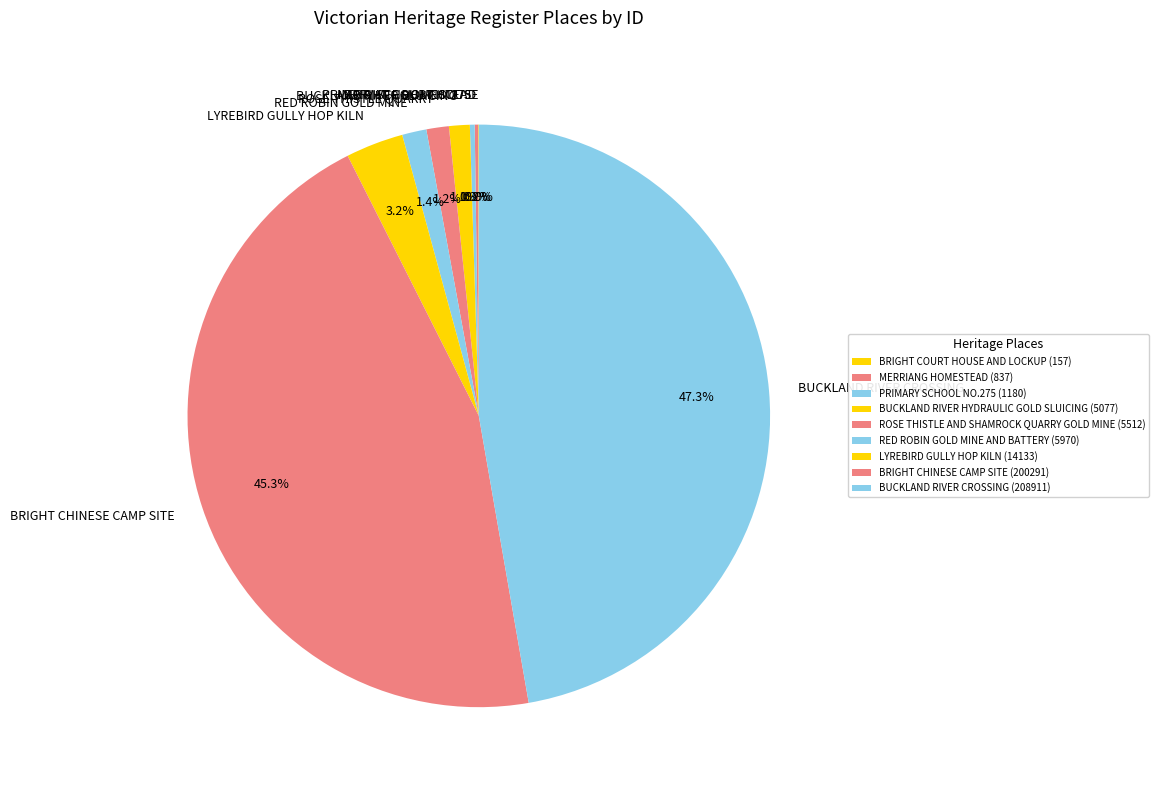

Which category has the biggest portion of the pie?

BUCKLAND RIVER CROSSING